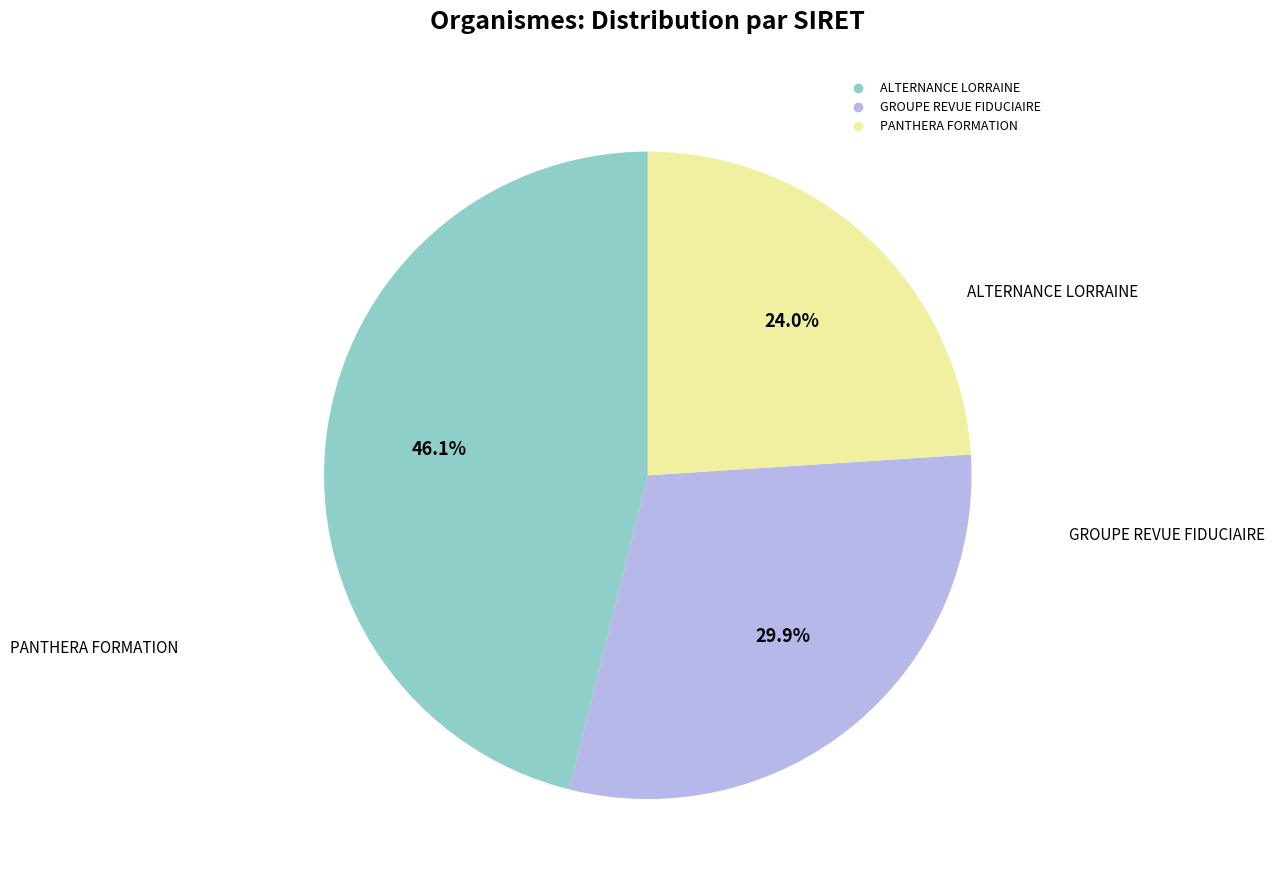

Rank the categories by value from highest to lowest.

ALTERNANCE LORRAINE, GROUPE REVUE FIDUCIAIRE, PANTHERA FORMATION